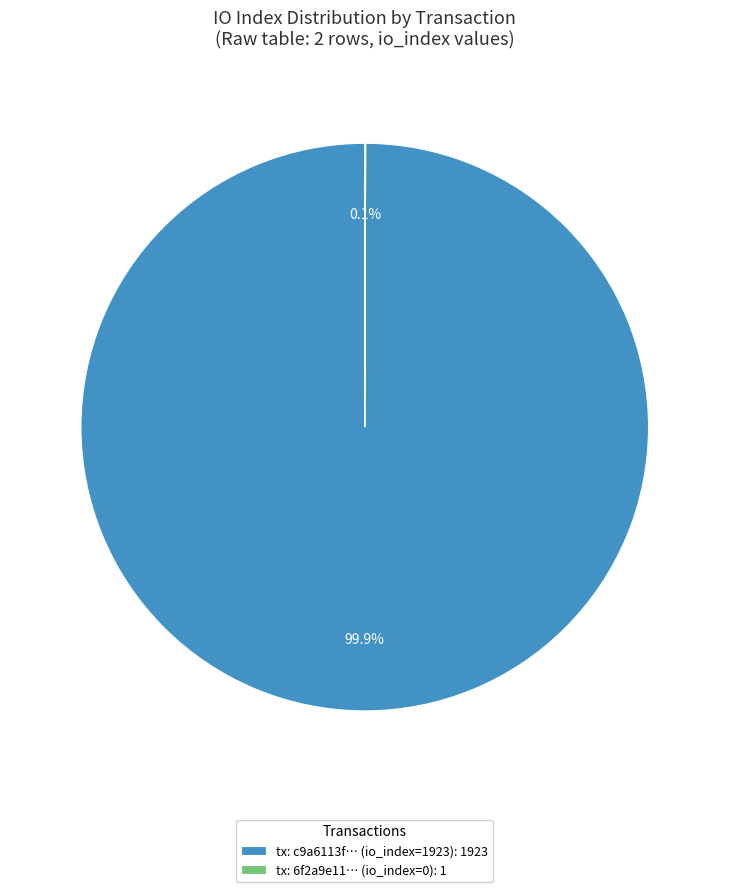

To the nearest percent, what is the average slice percentage?

50%